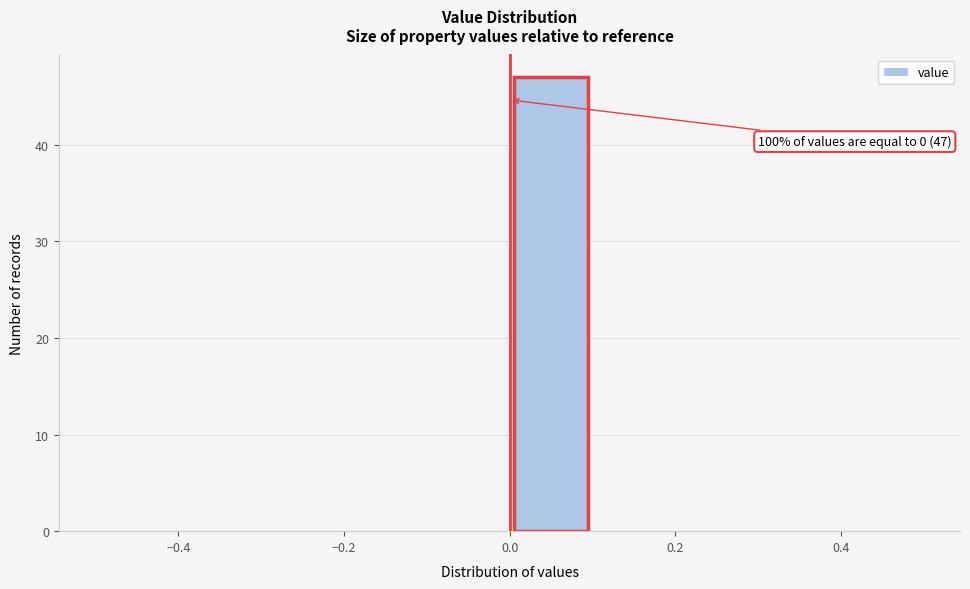

Over which range of the x-axis is the bar tallest?

0.0 to 0.1